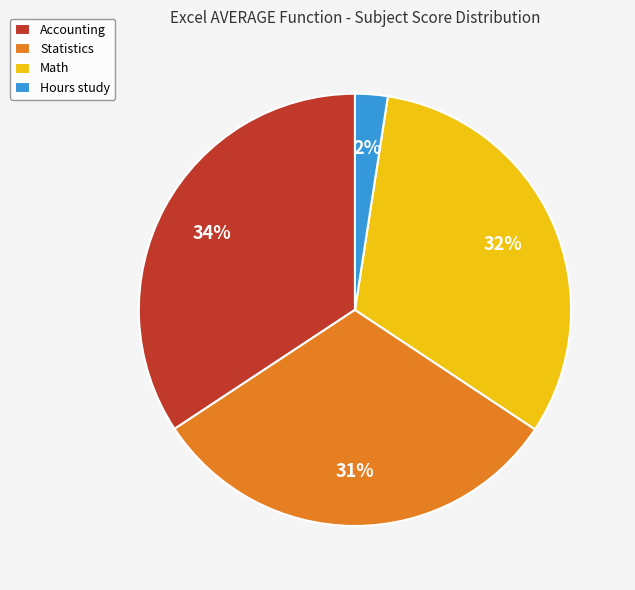

Is there any slice that represents more than half of the pie?

No